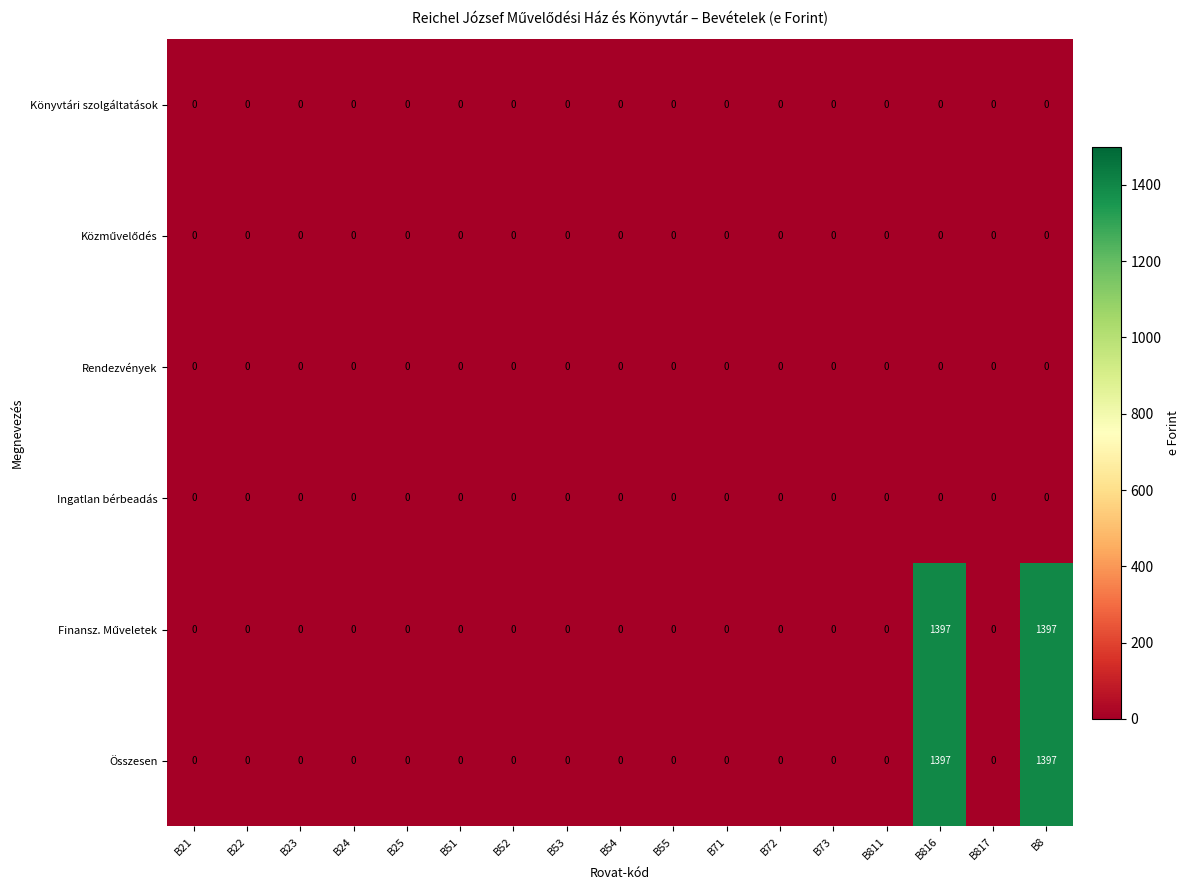

What is the maximum value shown in the chart?

1397